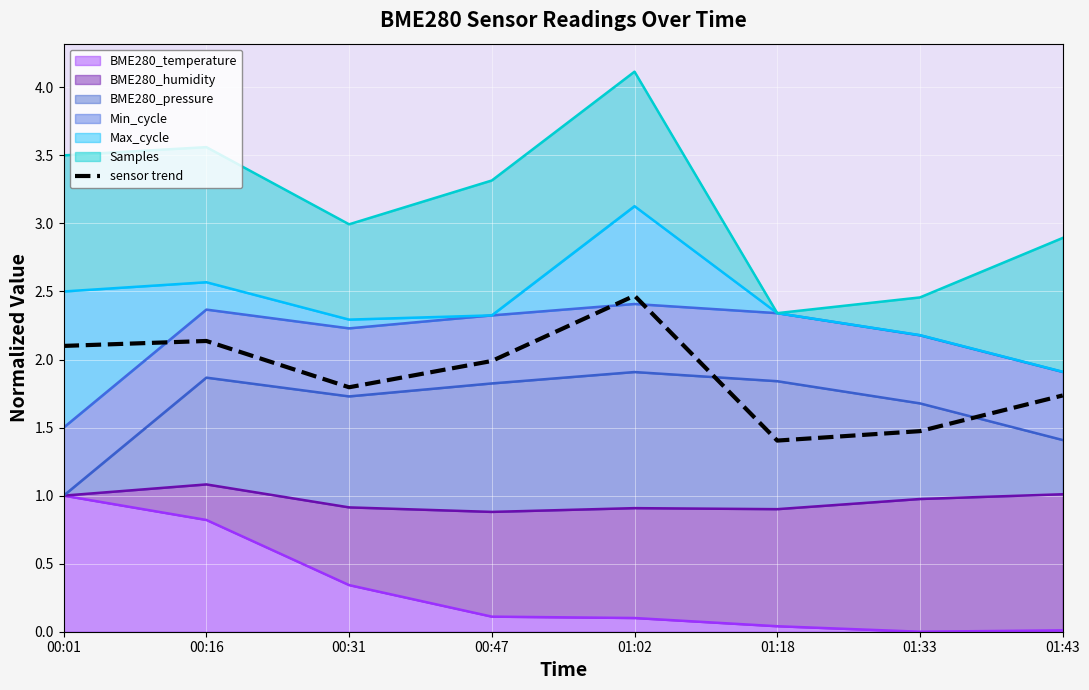

Reading right to left, what are all the values shown in this chart?

01:43=1.7	01:33=1.5	01:18=1.4	01:02=2.5	00:47=2.0	00:31=1.8	00:16=2.1	00:01=2.1